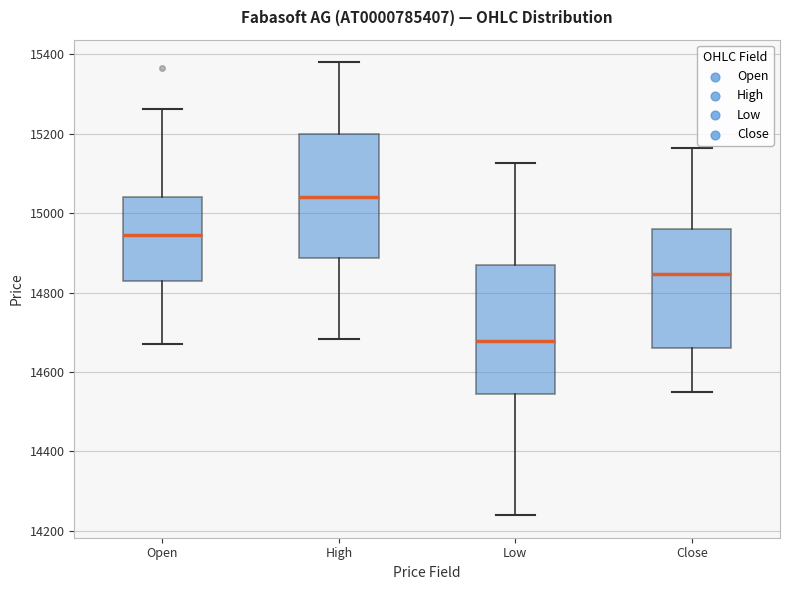

Where is the lower edge of the box for High on the y-axis? The values are not printed on the chart, so give them approximately, as read against the axis.

14880